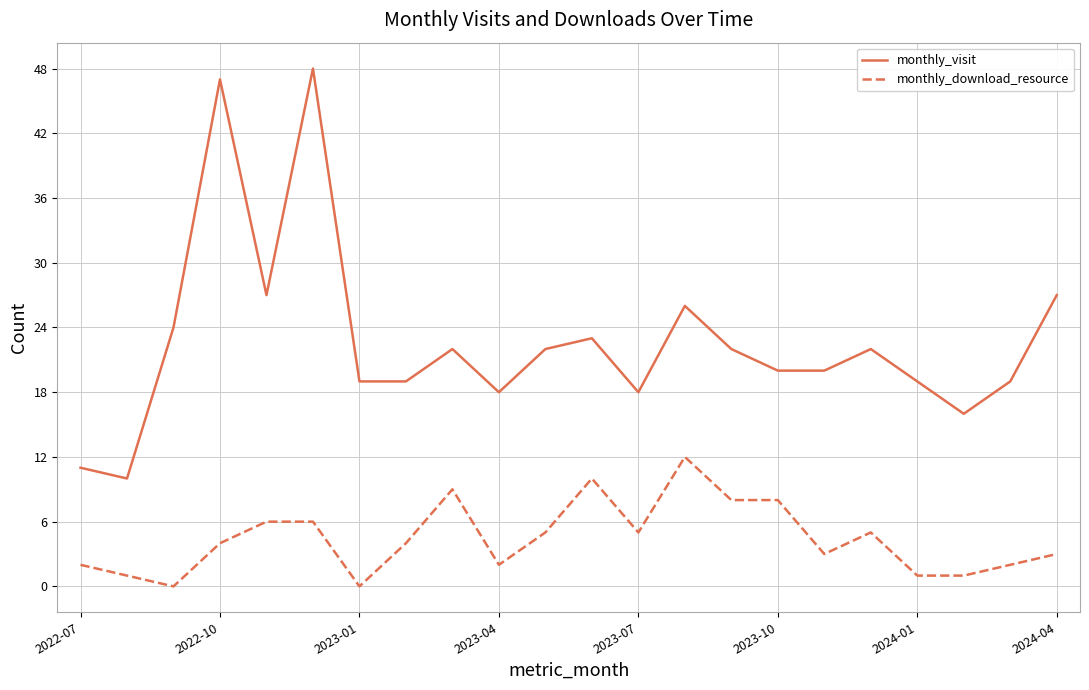

True or false: monthly_download_resource has more than 1 interior local peaks.

True